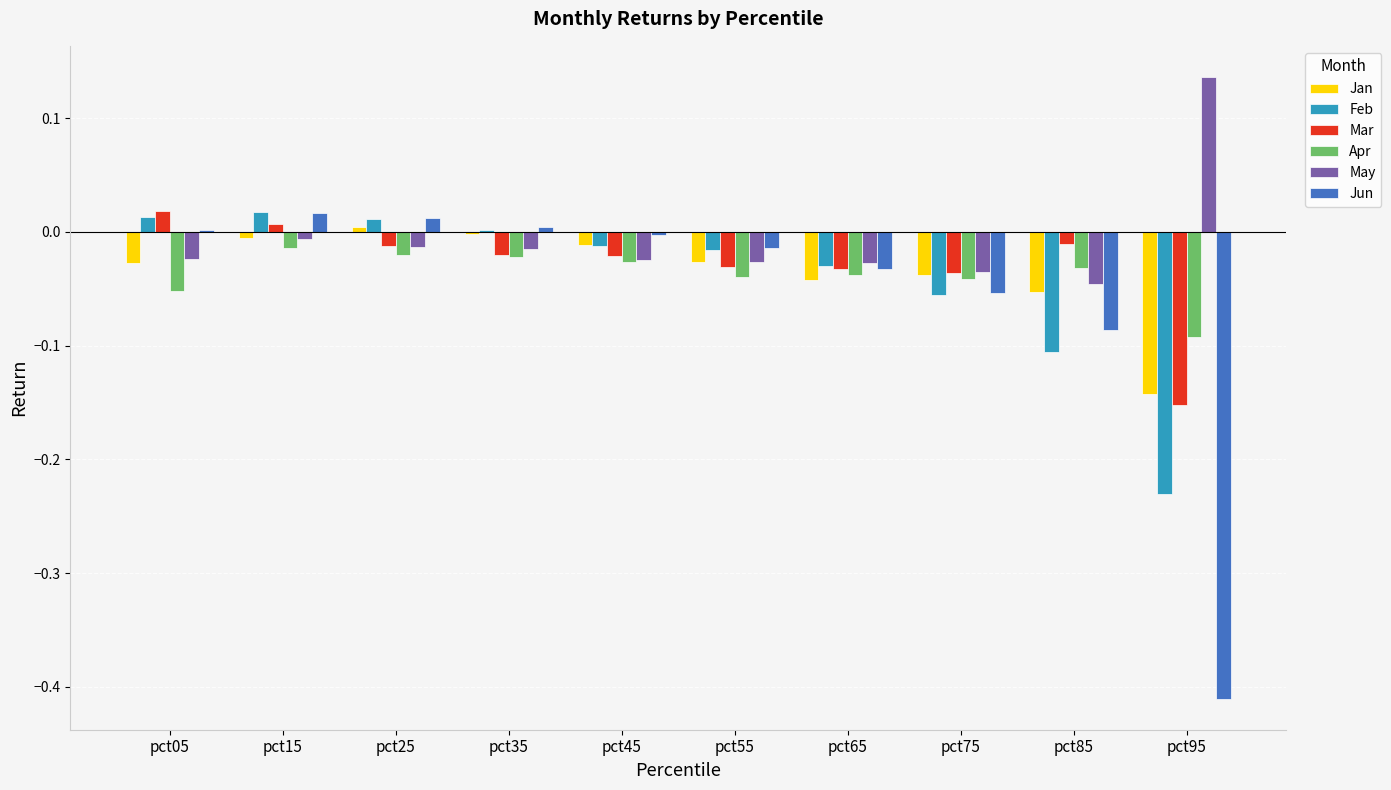

What is the total value across all series at pct75?

-0.3